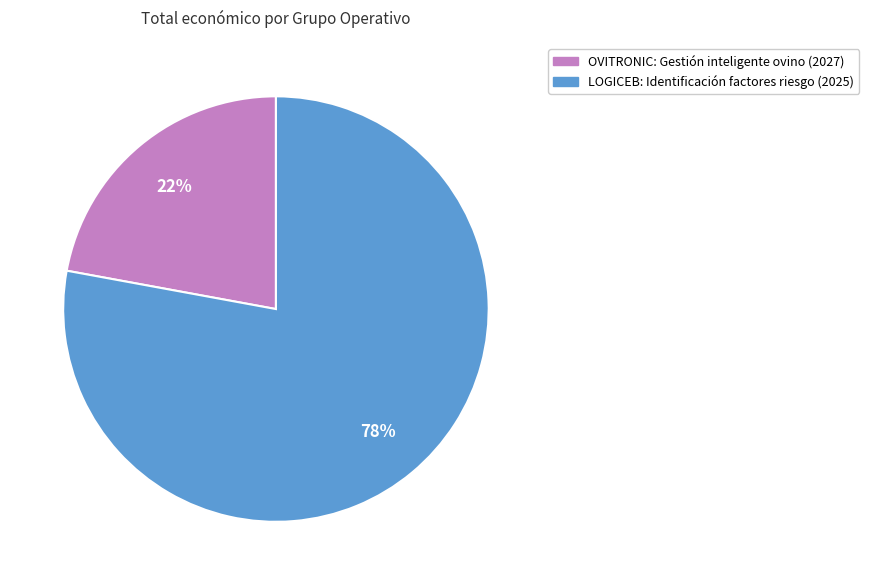

Which slice represents more than half of the pie?

LOGICEB: Identificación factores riesgo (2025)